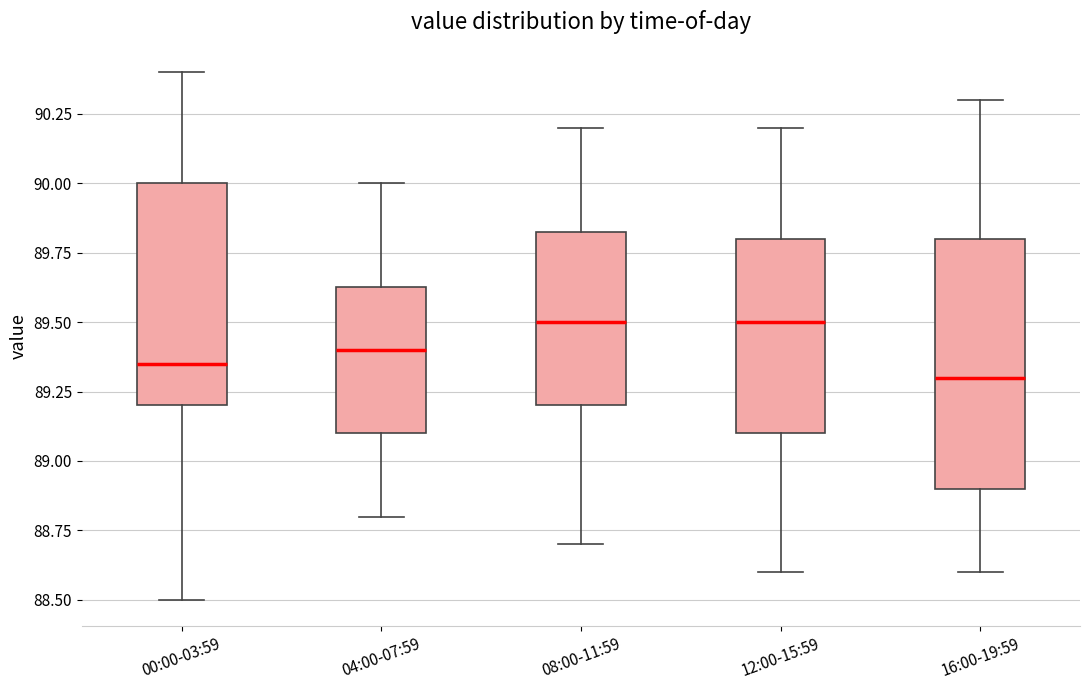

Reading left to right, read every box against the y-axis: the position of its median line, the range the box covers, and the ends of its whiskers. The values are not printed on the chart, so give them approximately, as read against the axis.

00:00-03:59: median 89.35, box 89.20 to 90.00, whiskers 88.50 to 90.40
04:00-07:59: median 89.40, box 89.10 to 89.65, whiskers 88.80 to 90.00
08:00-11:59: median 89.50, box 89.20 to 89.85, whiskers 88.70 to 90.20
12:00-15:59: median 89.50, box 89.10 to 89.80, whiskers 88.60 to 90.20
16:00-19:59: median 89.30, box 88.90 to 89.80, whiskers 88.60 to 90.30